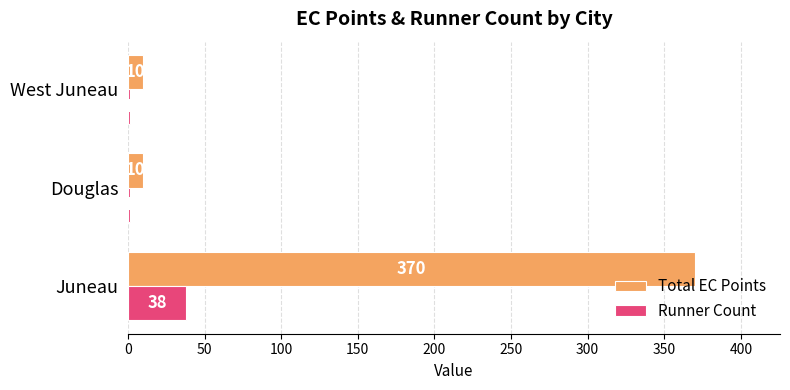

What is the greatest value displayed?

370